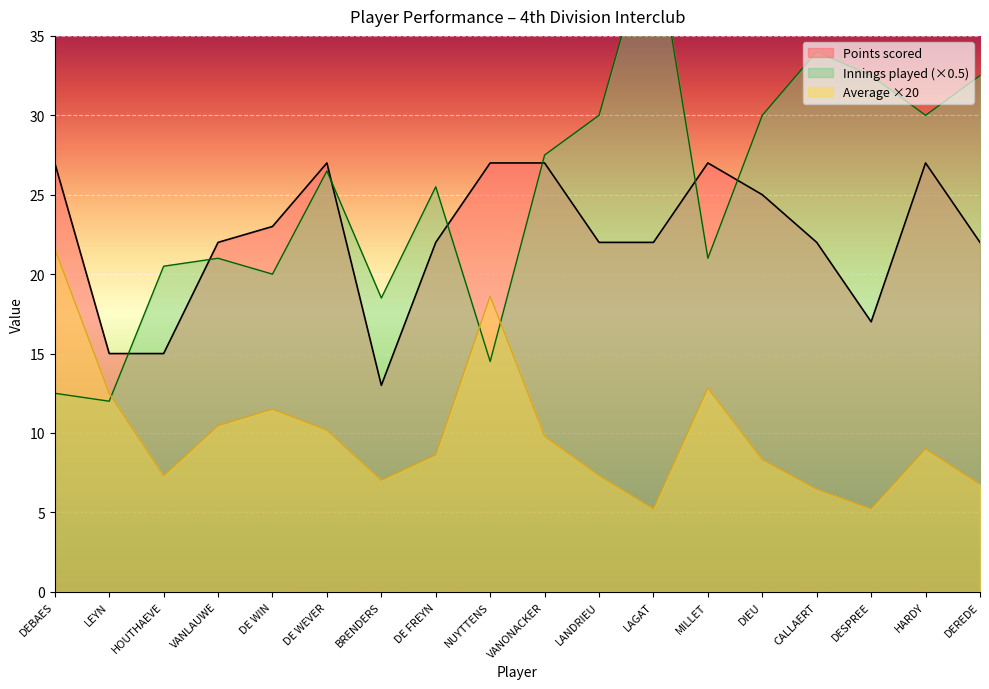

Is it true that Points scored equals 10.8 at VANONACKER?

False